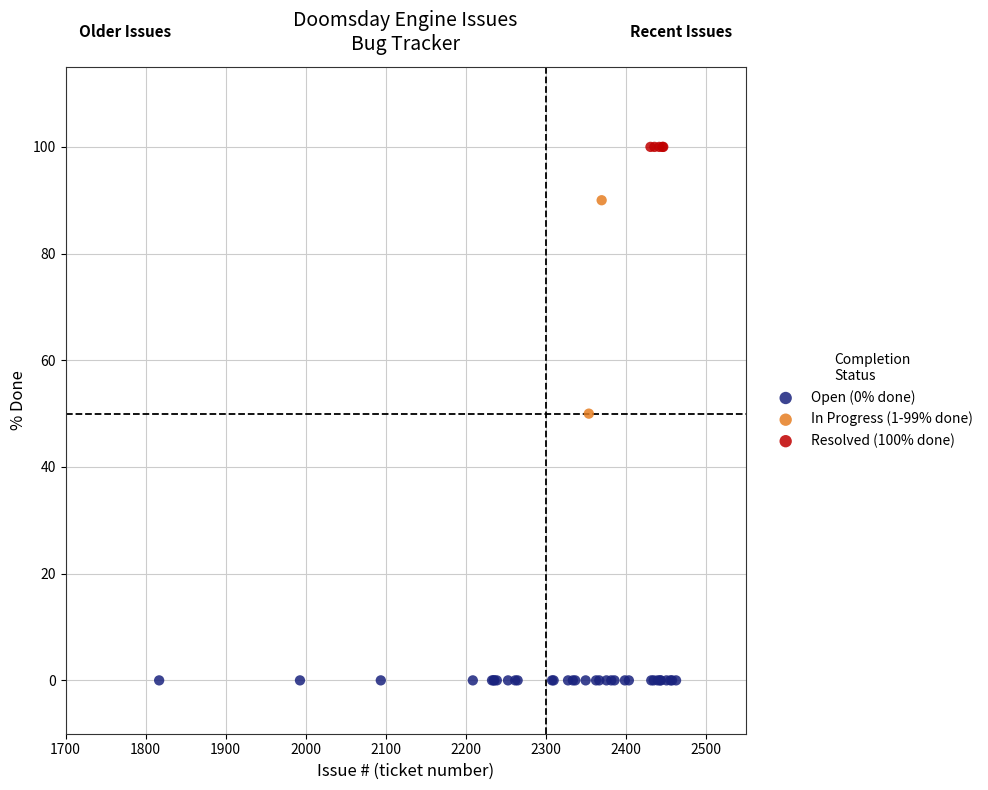

What are all the series names shown in the legend?

Open (0% done), In Progress (1-99% done), Resolved (100% done)